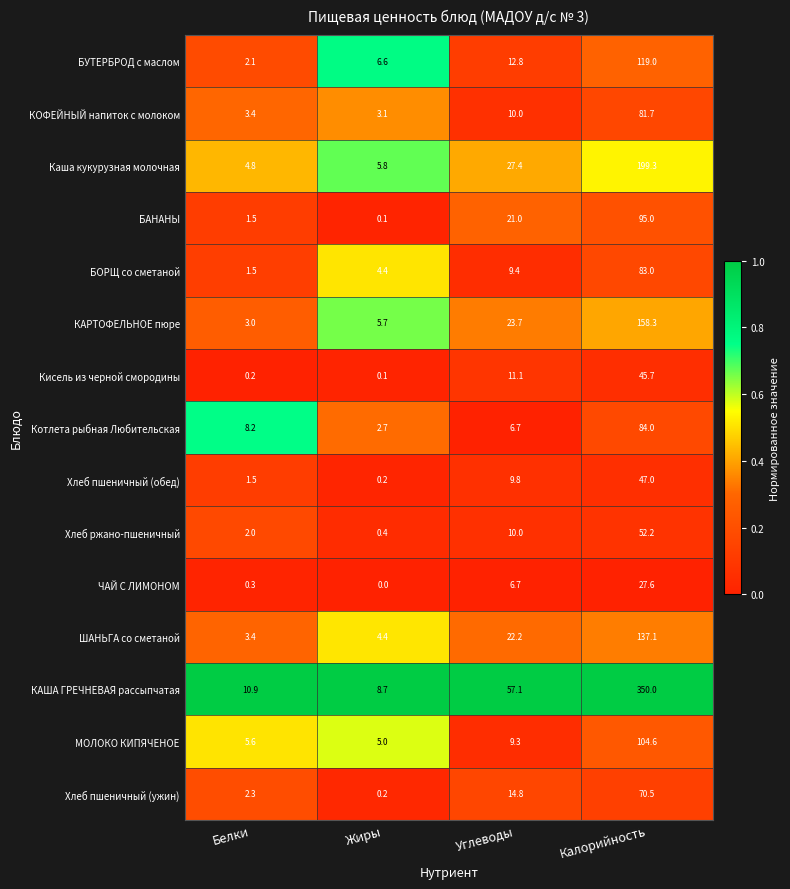

Which category has the lowest value across all series?

Жиры